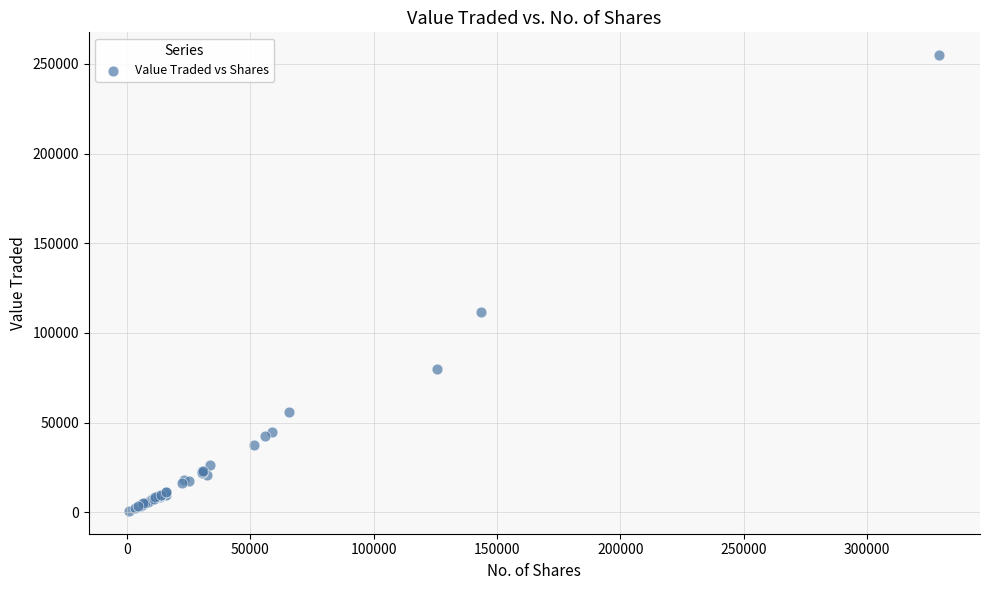

What Y value in the scatter plot is closest to 127819?

111467